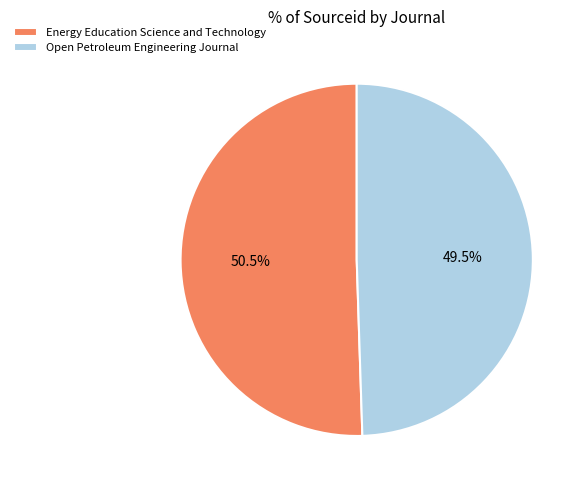

Count the number of slices in the pie.

2